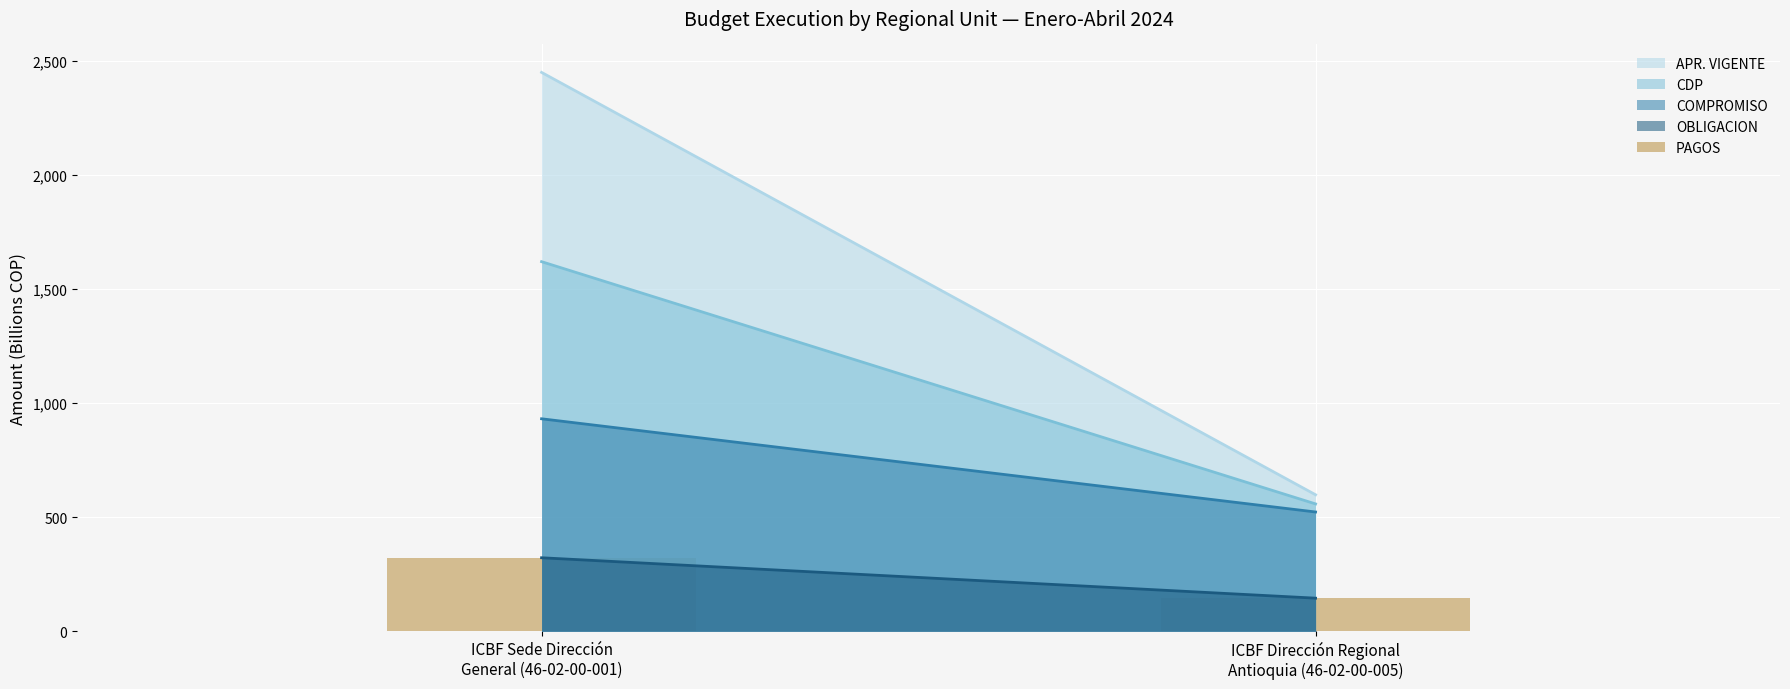

Reading left to right, list all the values displayed in this chart.

322.3	145.3